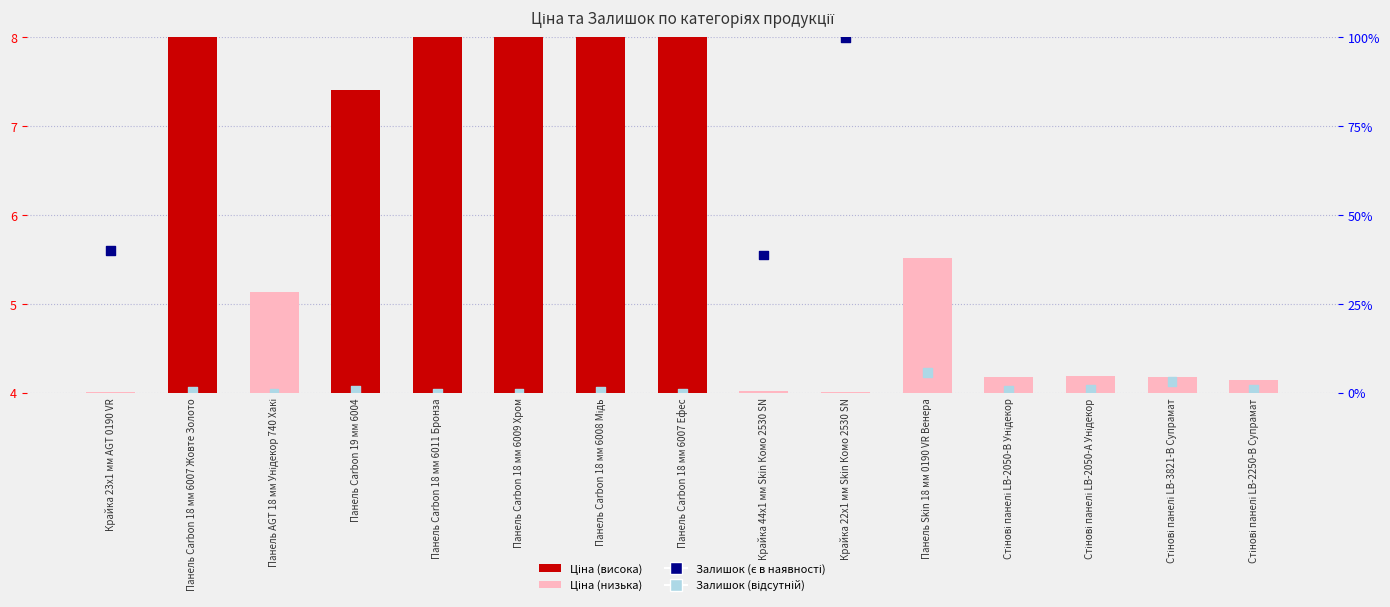

Is the value of Залишок (%) at Крайка 22x1 мм Skin Комо 2530 SN greater than the value of Ціна (нормалізована) at Стінові панелі LB-2050-А Унідекор?

Yes